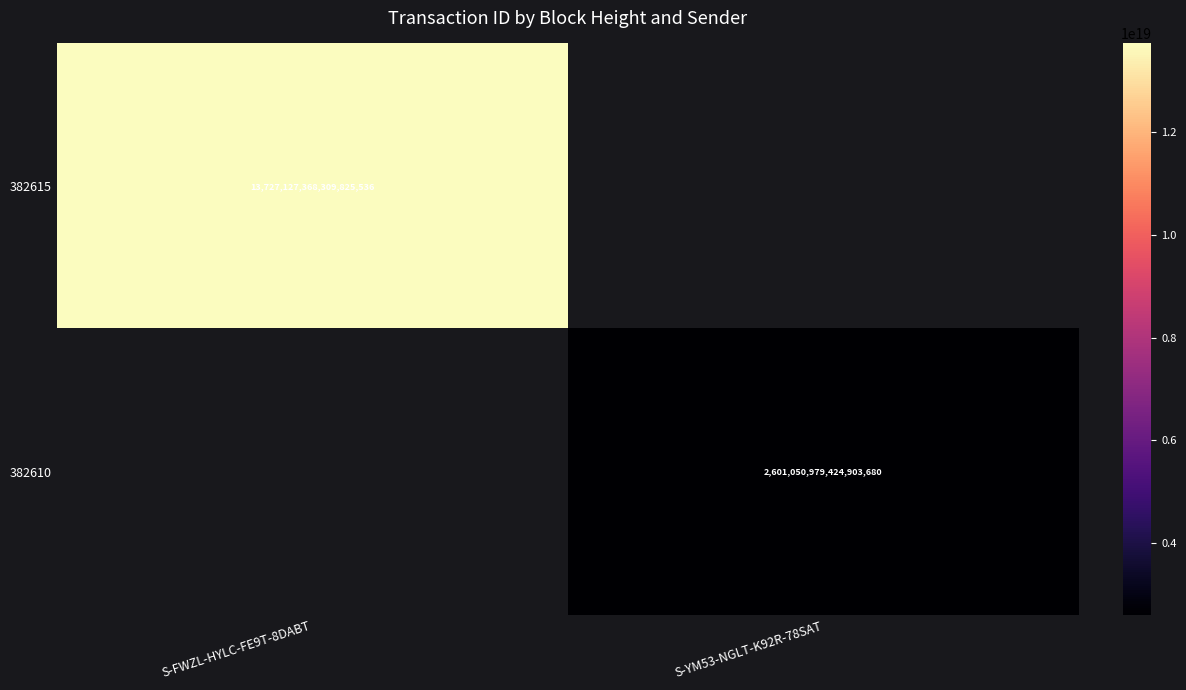

What is the smallest value displayed?

2601050979424903680.0